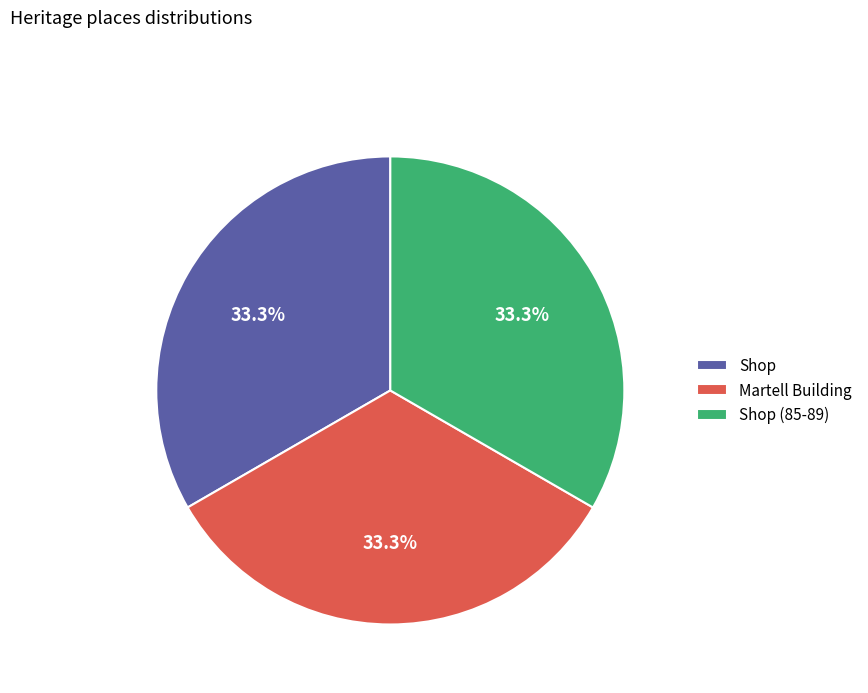

Is Martell Building the majority of the pie?

No